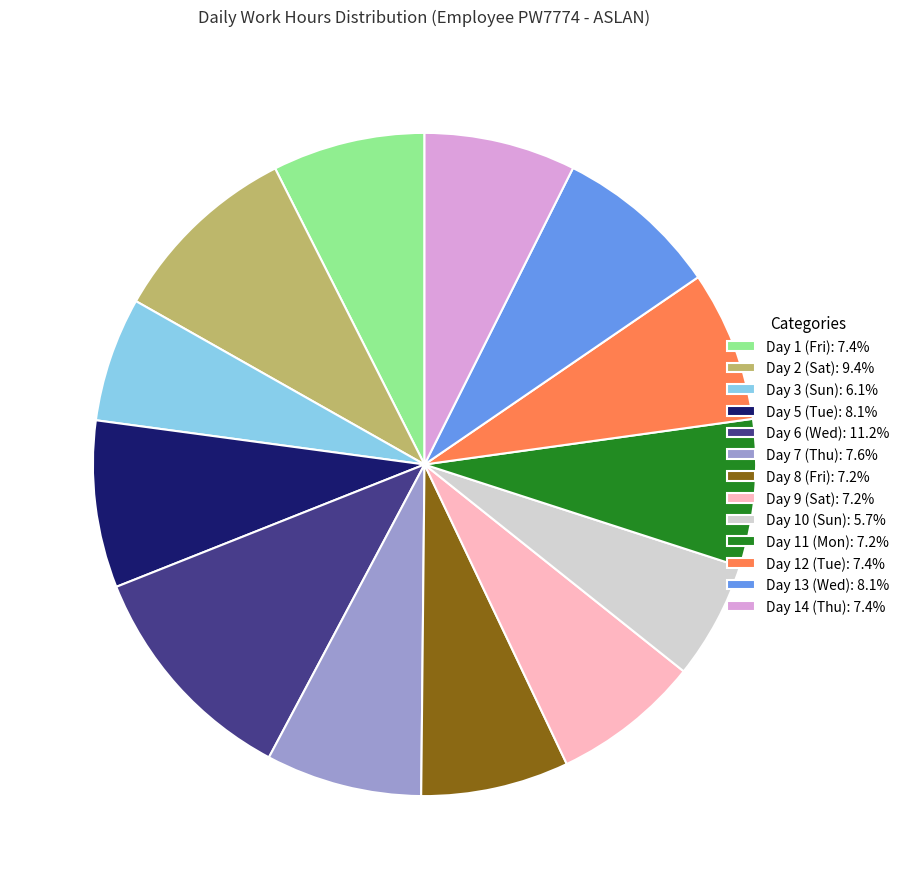

Which category has the biggest portion of the pie?

Day 6 (Wed)